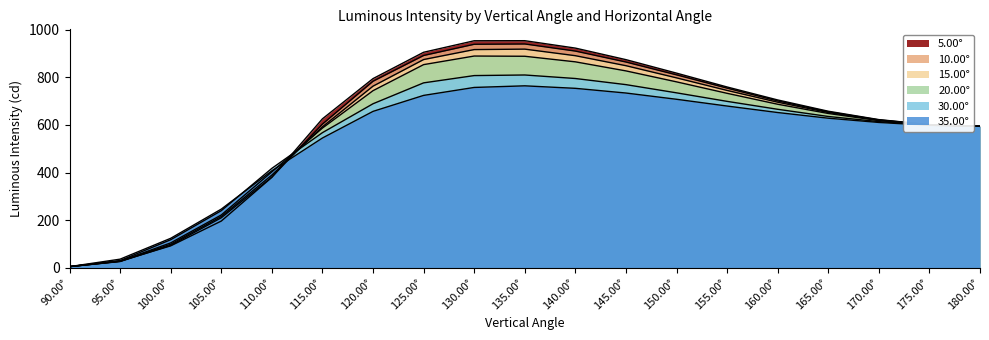

Where do 15.00° and 5.00° first cross each other?

95.00° and 100.00°